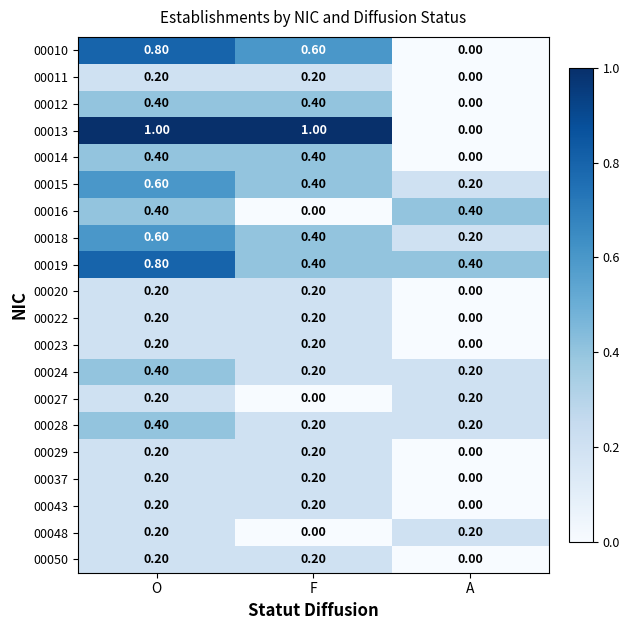

At how many categories does at least one series exceed 0?

3